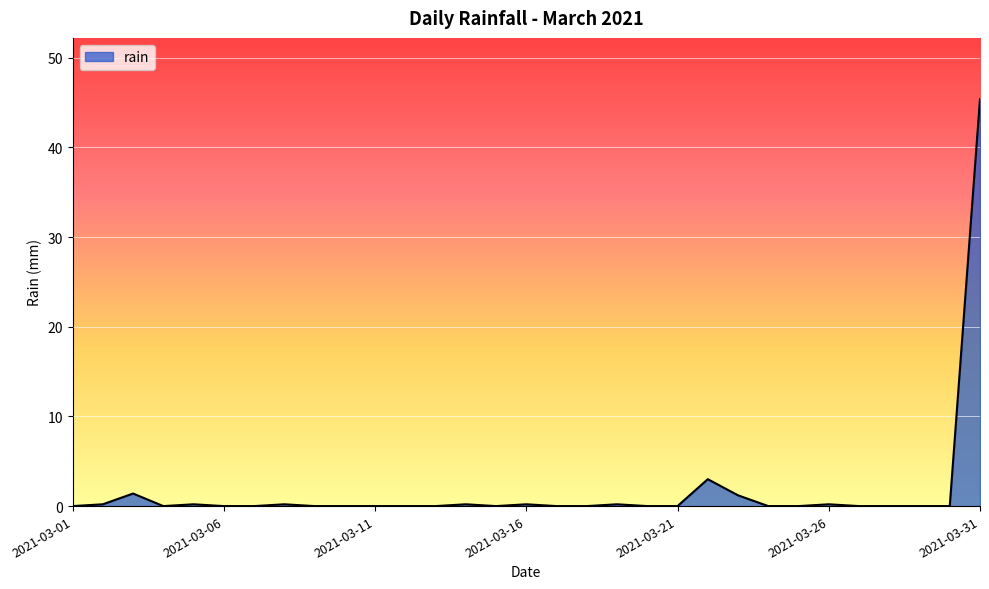

At which category does the data reach its first local valley?

2021-03-04